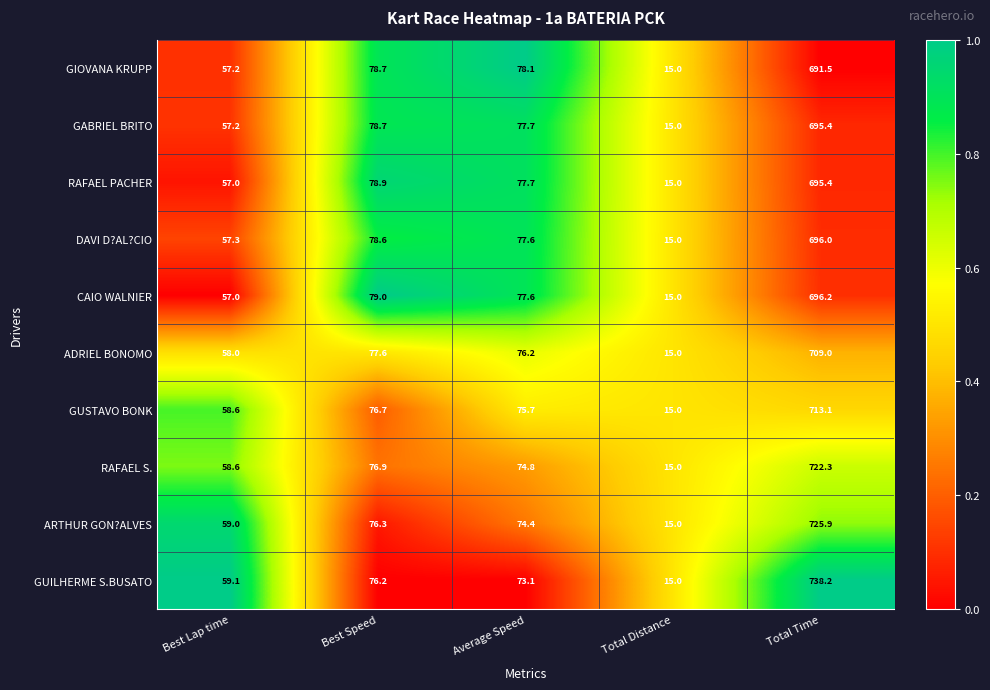

Which series has the widest spread of values?

GUILHERME S.BUSATO